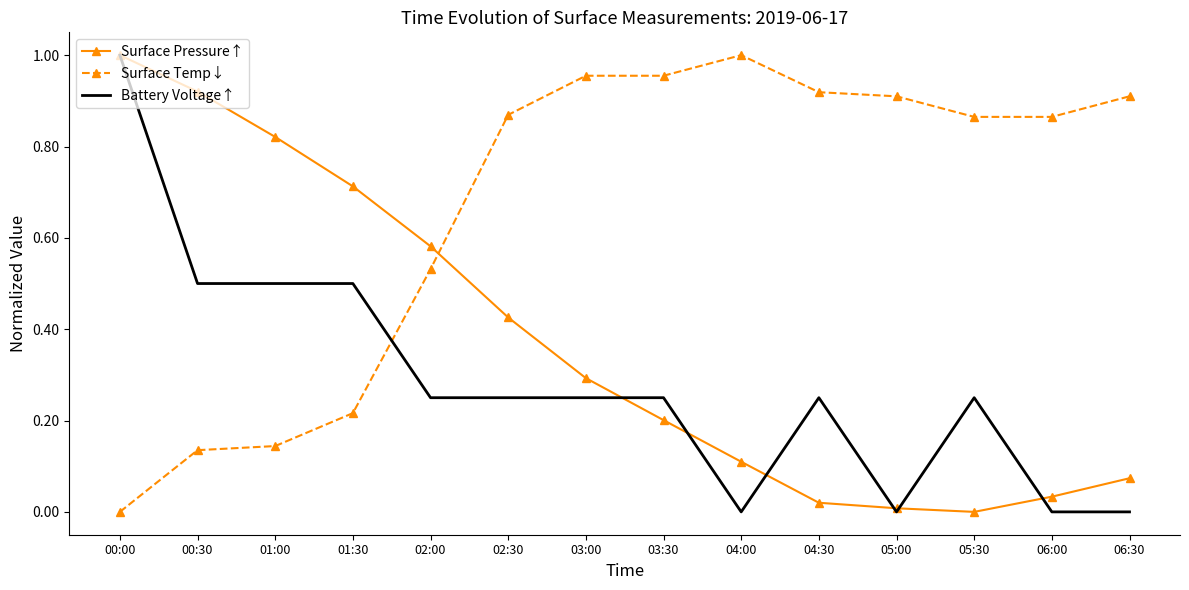

At which category is the sum across all series the highest?

00:00